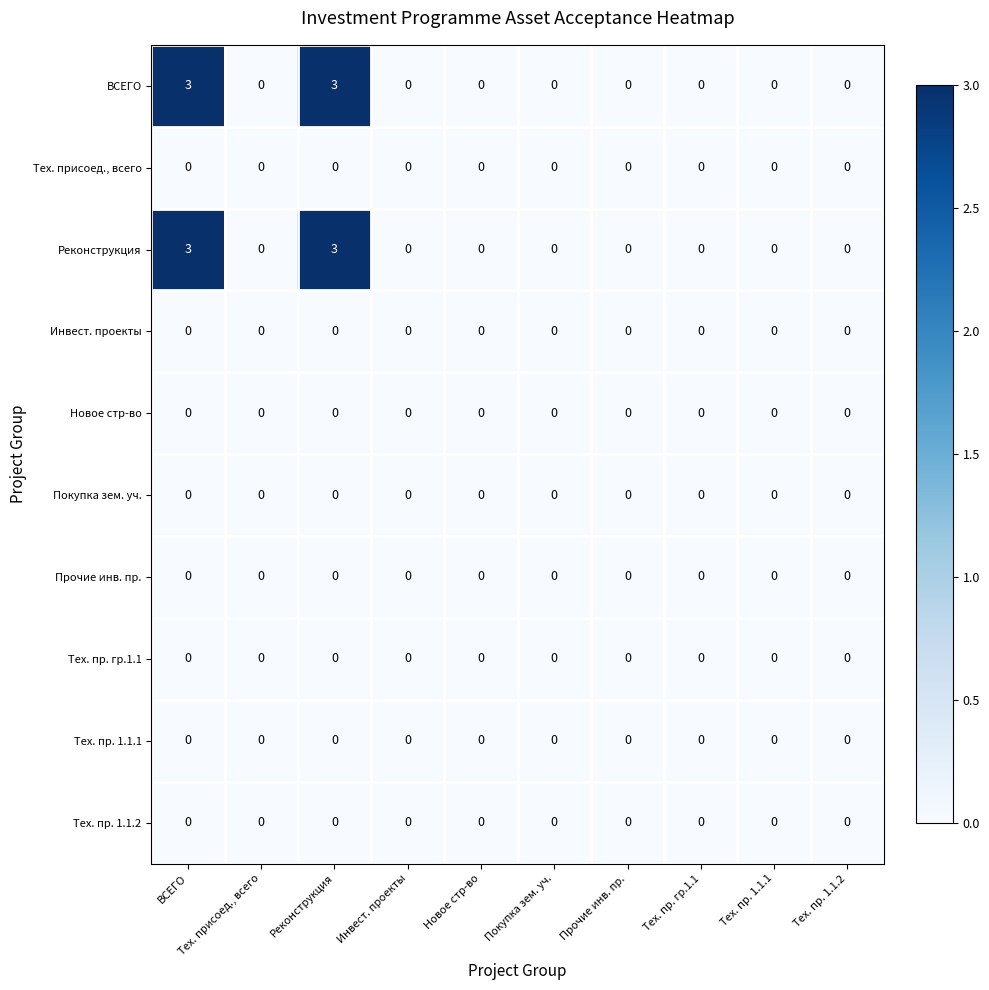

The value of Тех. пр. 1.1.1 at Прочие инв. пр. is 0. True or false?

True